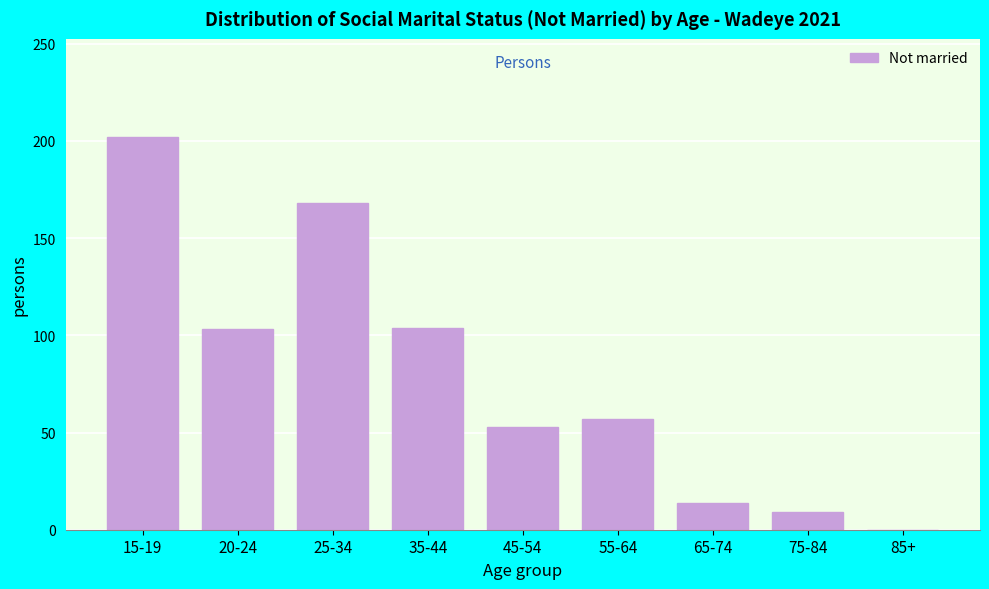

What is the approximate value at 35-44, to the nearest 50?

100